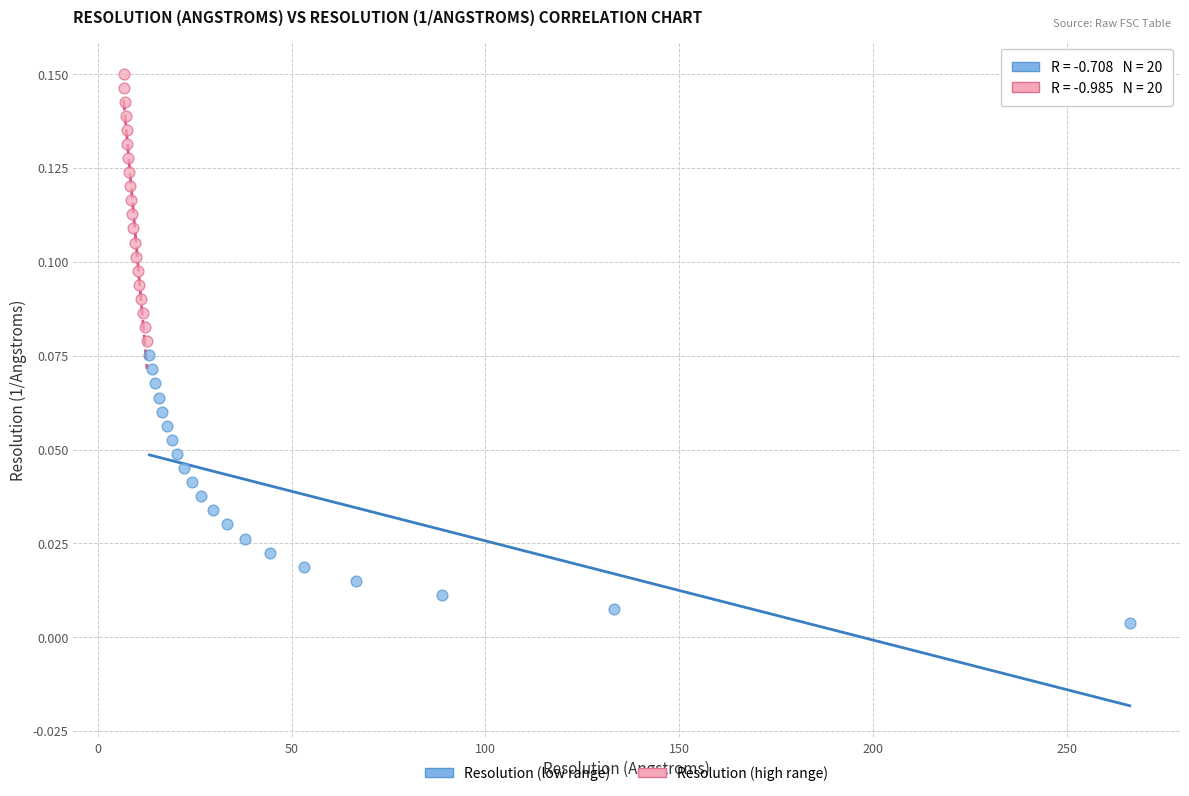

What are all the series names shown in the legend?

Resolution (low range), Resolution (high range)